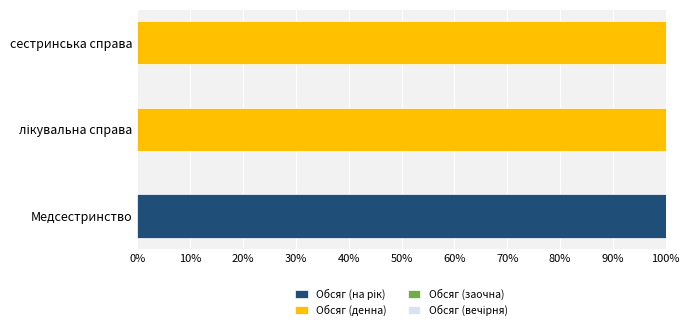

What is the total value across all series at сестринська справа?

100